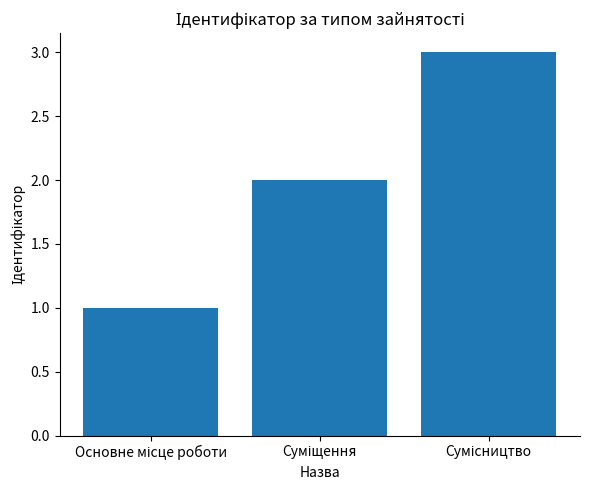

What is the sum of all values?

6